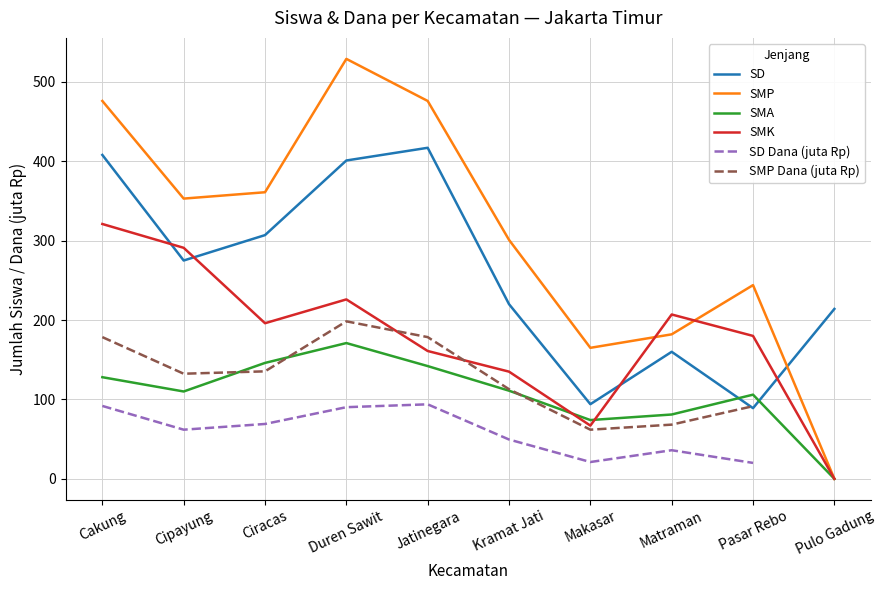

Is the value of SD (Siswa) at Cipayung greater than the value of SMA (Siswa) at Jatinegara?

Yes